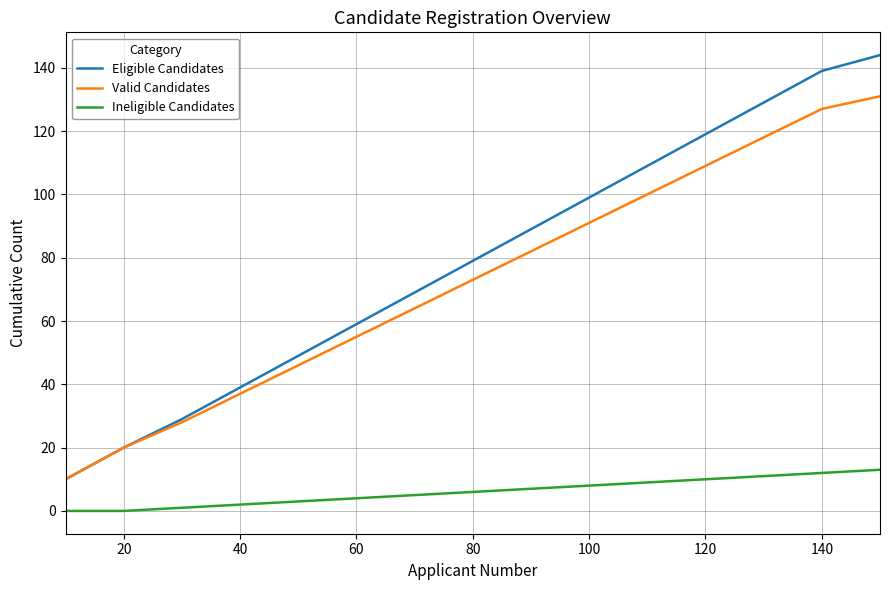

True or false: Valid Candidates and Ineligible Candidates intersect in this chart.

False